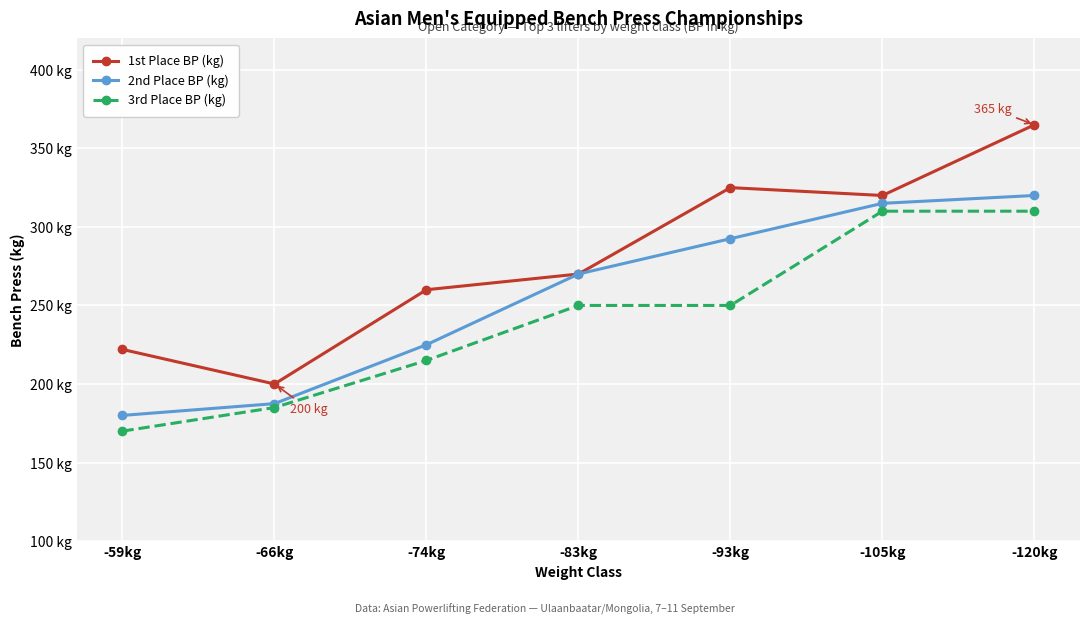

Reading left to right, what are all the values shown in this chart?

1st Place BP (kg): -59kg=222.0	-66kg=200.0	-74kg=260.0	-83kg=270.0	-93kg=325.0	-105kg=320.0	-120kg=365.0
2nd Place BP (kg): -59kg=180.0	-66kg=187.5	-74kg=225.0	-83kg=270.0	-93kg=292.5	-105kg=315.0	-120kg=320.0
3rd Place BP (kg): -59kg=170.0	-66kg=185.0	-74kg=215.0	-83kg=250.0	-93kg=250.0	-105kg=310.0	-120kg=310.0